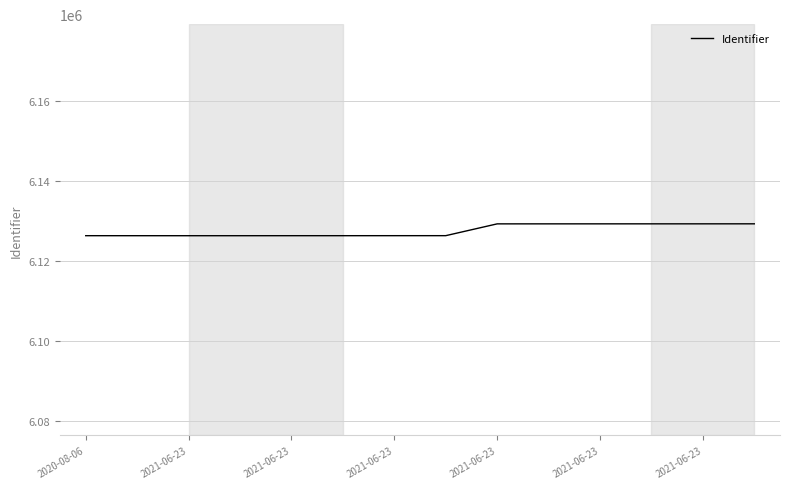

What is the difference between the second highest and second lowest values?

2975